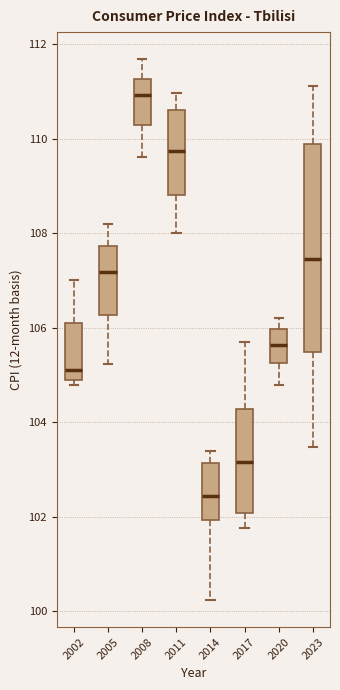

Reading left to right, read every box against the y-axis: the position of its median line, the range the box covers, and the ends of its whiskers. The values are not printed on the chart, so give them approximately, as read against the axis.

2002: median 105.2, box 104.8 to 106.2, whiskers 104.8 (just below the box's lower edge) to 107.0
2005: median 107.2, box 106.2 to 107.8, whiskers 105.2 to 108.2
2008: median 111.0, box 110.2 to 111.2, whiskers 109.6 to 111.6
2011: median 109.8, box 108.8 to 110.6, whiskers 108.0 to 111.0
2014: median 102.4, box 102.0 to 103.2, whiskers 100.2 to 103.4
2017: median 103.2, box 102.0 to 104.2, whiskers 101.8 to 105.8
2020: median 105.6, box 105.2 to 106.0, whiskers 104.8 to 106.2
2023: median 107.4, box 105.4 to 110.0, whiskers 103.4 to 111.2